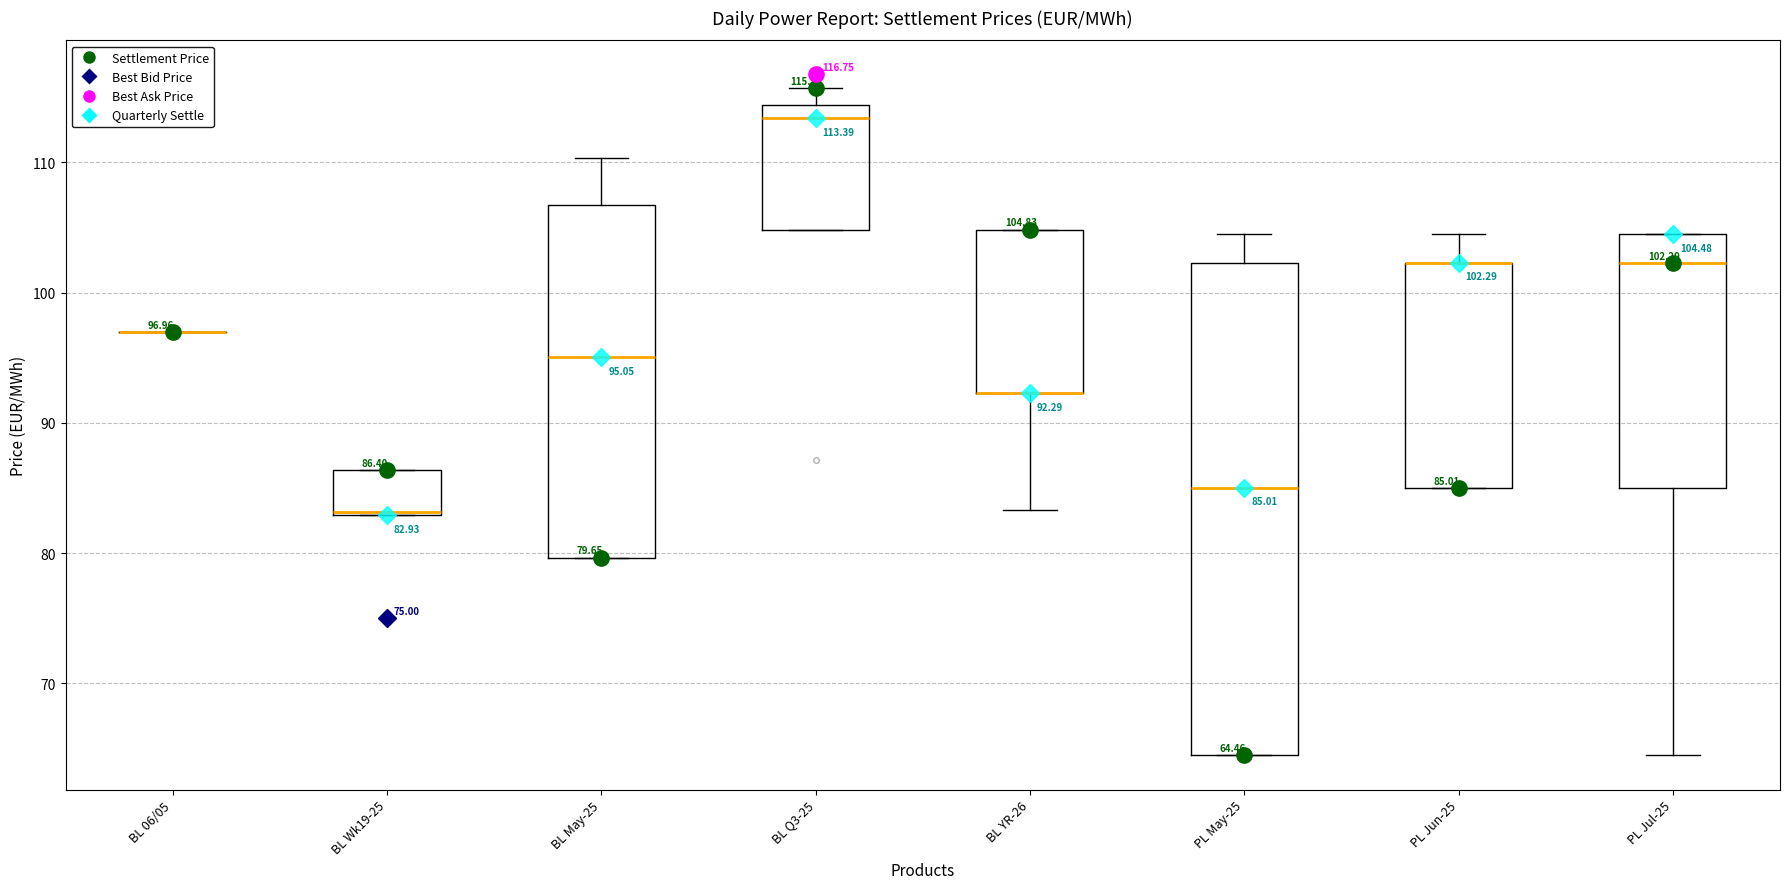

Which box is the tallest, from its lower edge to its upper edge?

PL May-25